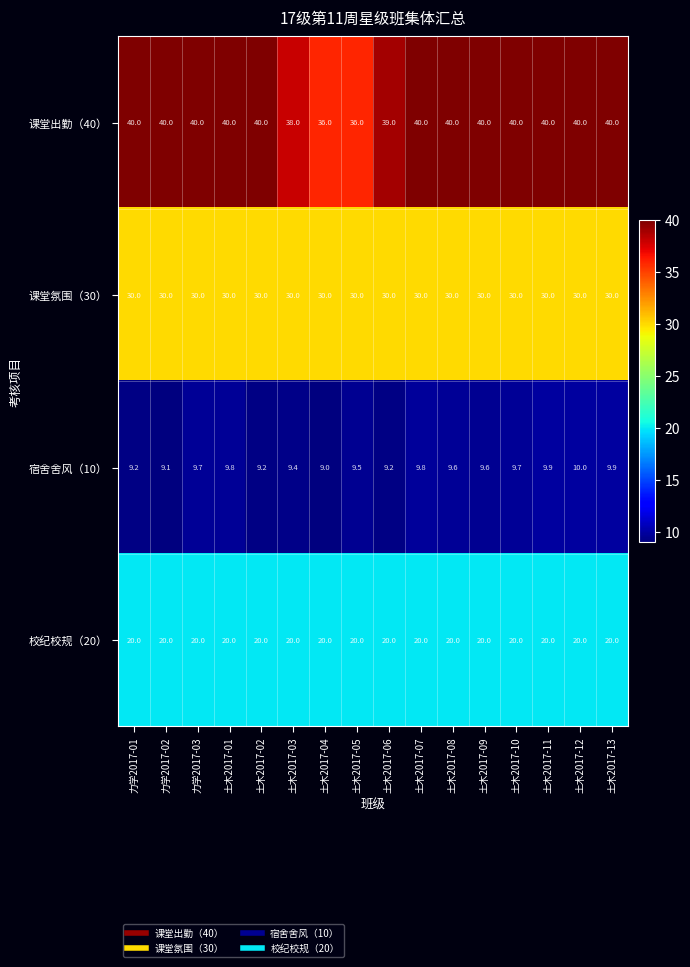

What is the greatest value displayed?

40.0